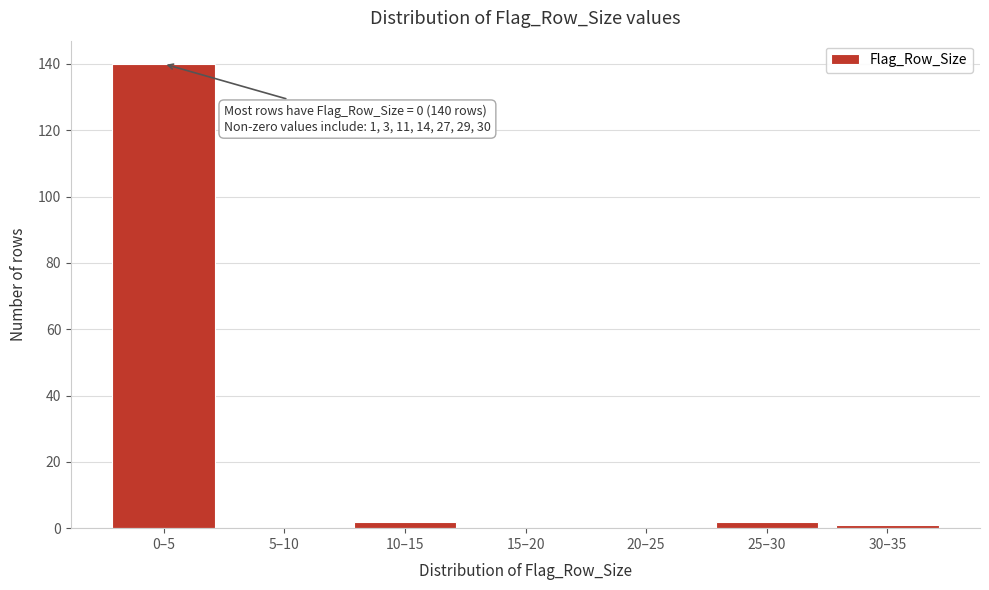

Reading left to right, list all the values displayed in this chart.

0–5=140	5–10=0	10–15=2	15–20=0	20–25=0	25–30=2	30–35=1